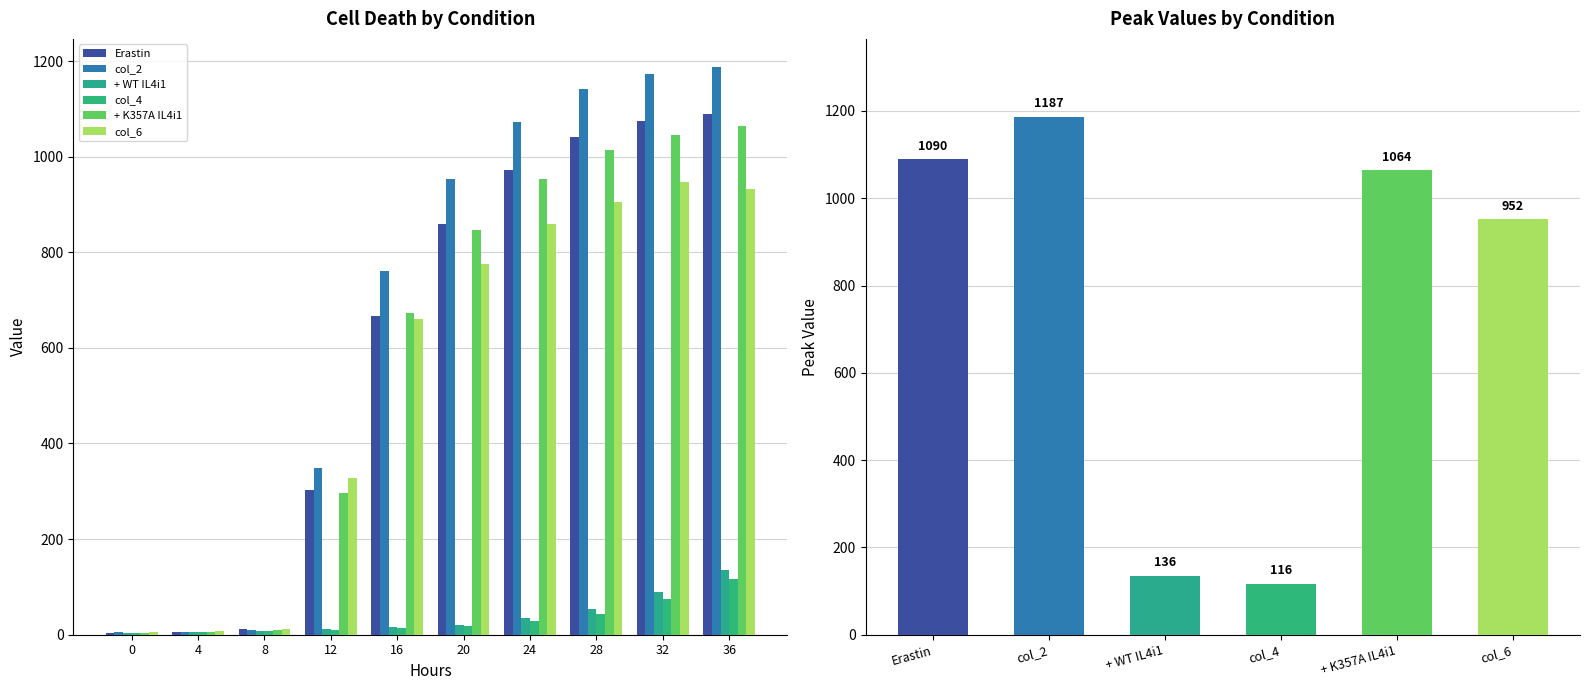

Which series has the largest total across all categories?

col_2